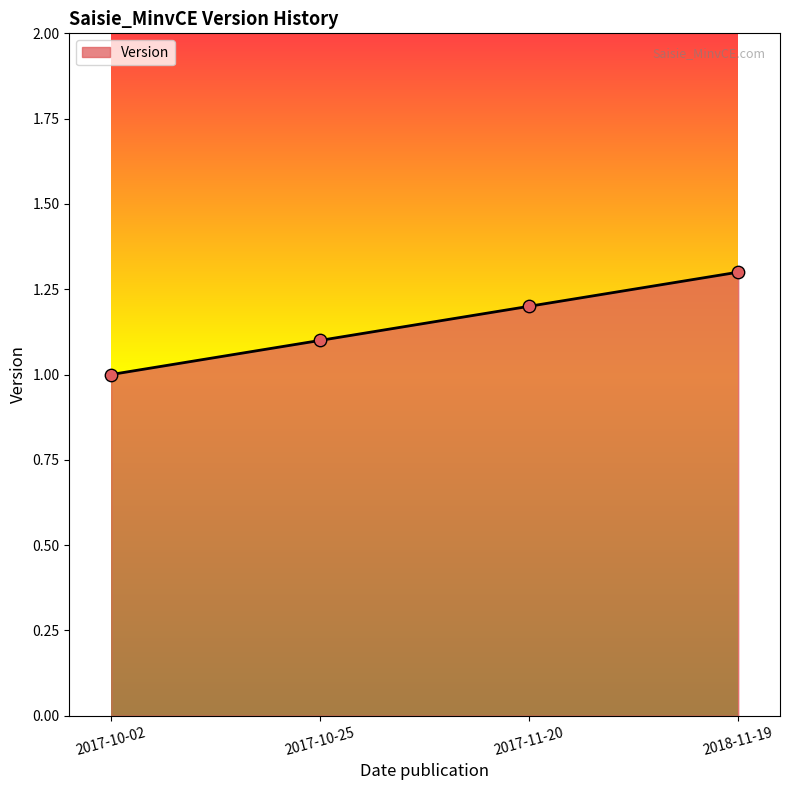

What is the change in value from 2017-11-20 to 2018-11-19?

+0.1